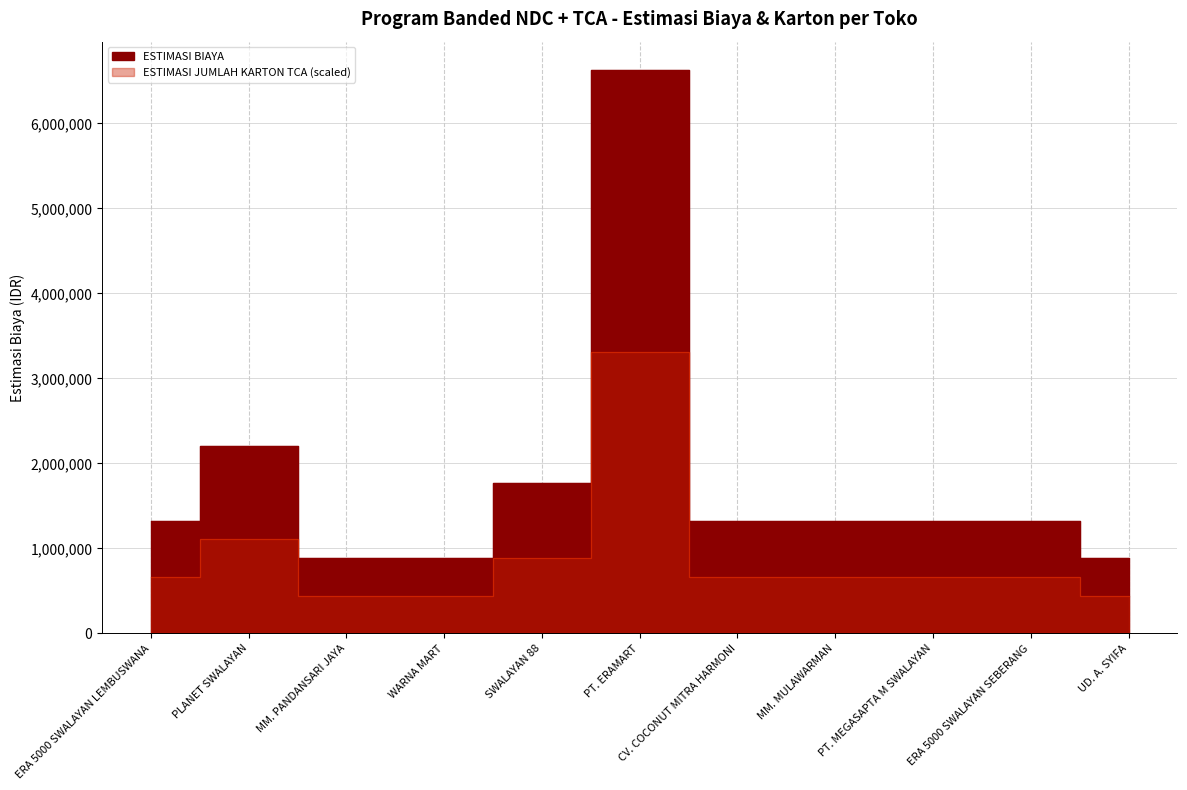

True or false: ESTIMASI BIAYA and ESTIMASI JUMLAH KARTON TCA cross at least once.

False